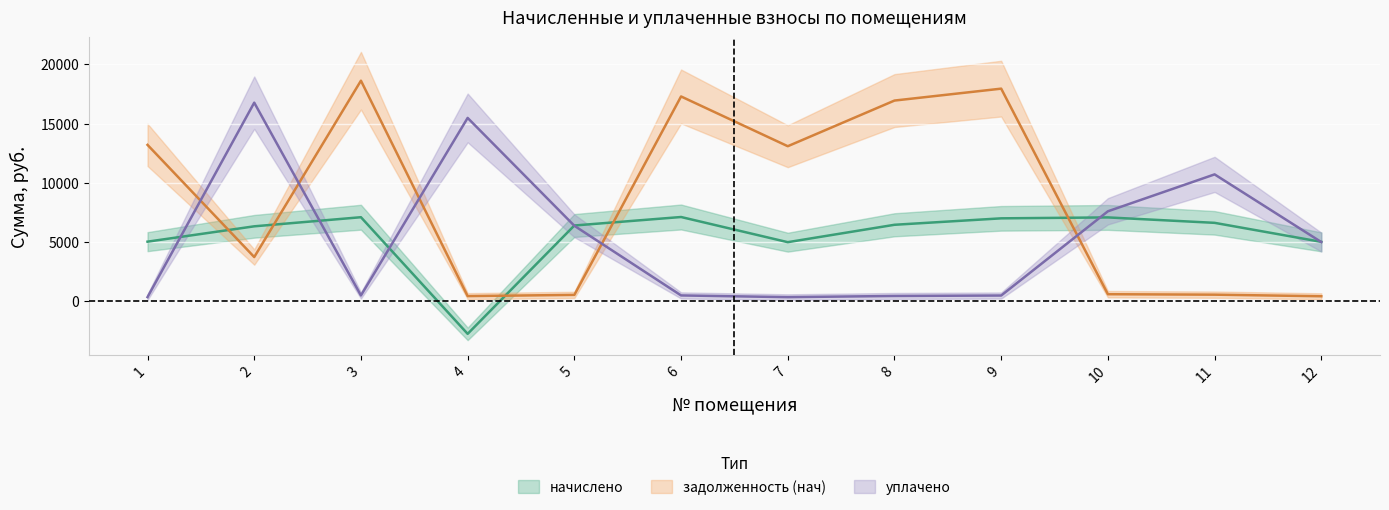

The value of уплачено at 11 is 4718.4. True or false?

False